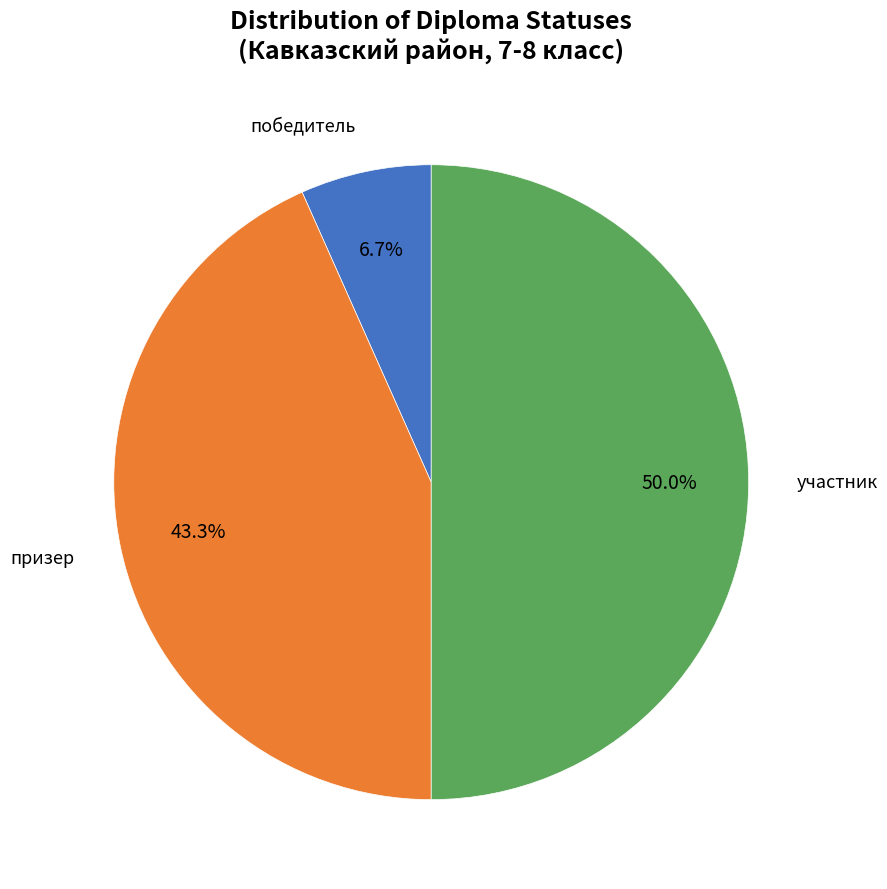

How many segments does this pie chart have?

3